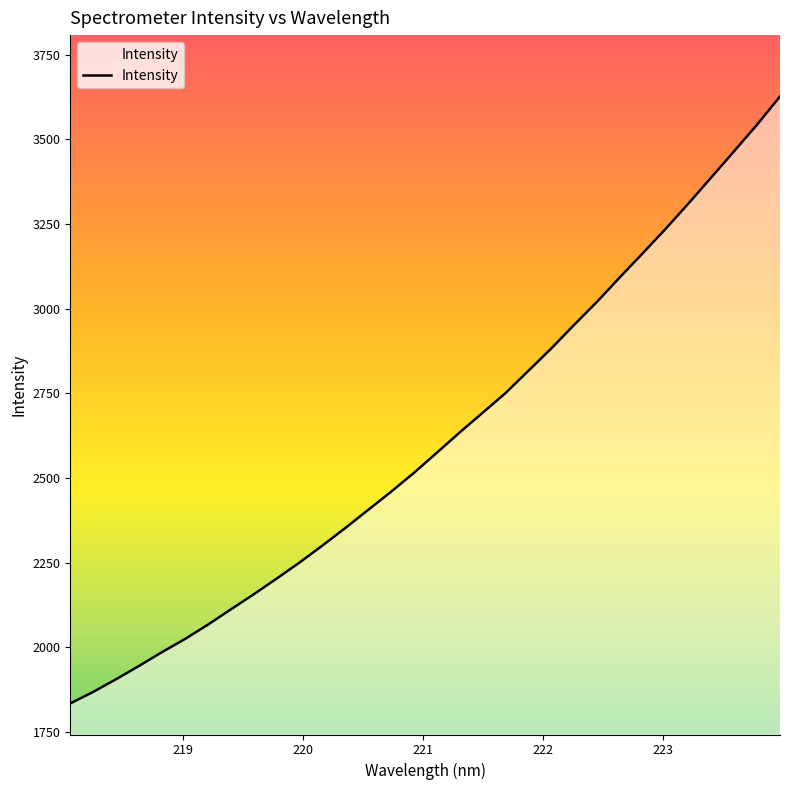

What is the difference between the maximum and minimum values?

1792.5